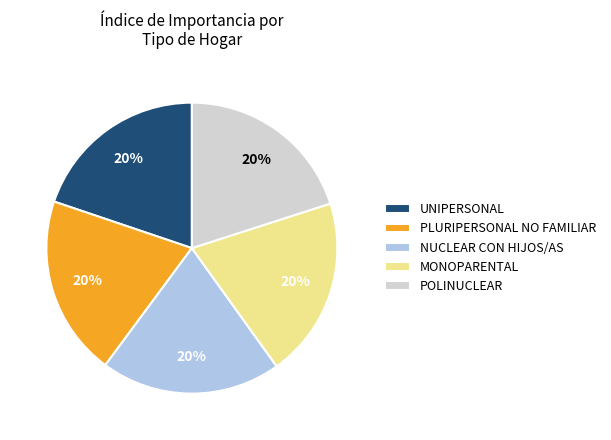

Do UNIPERSONAL and NUCLEAR CON HIJOS/AS together represent more than half of the pie?

No